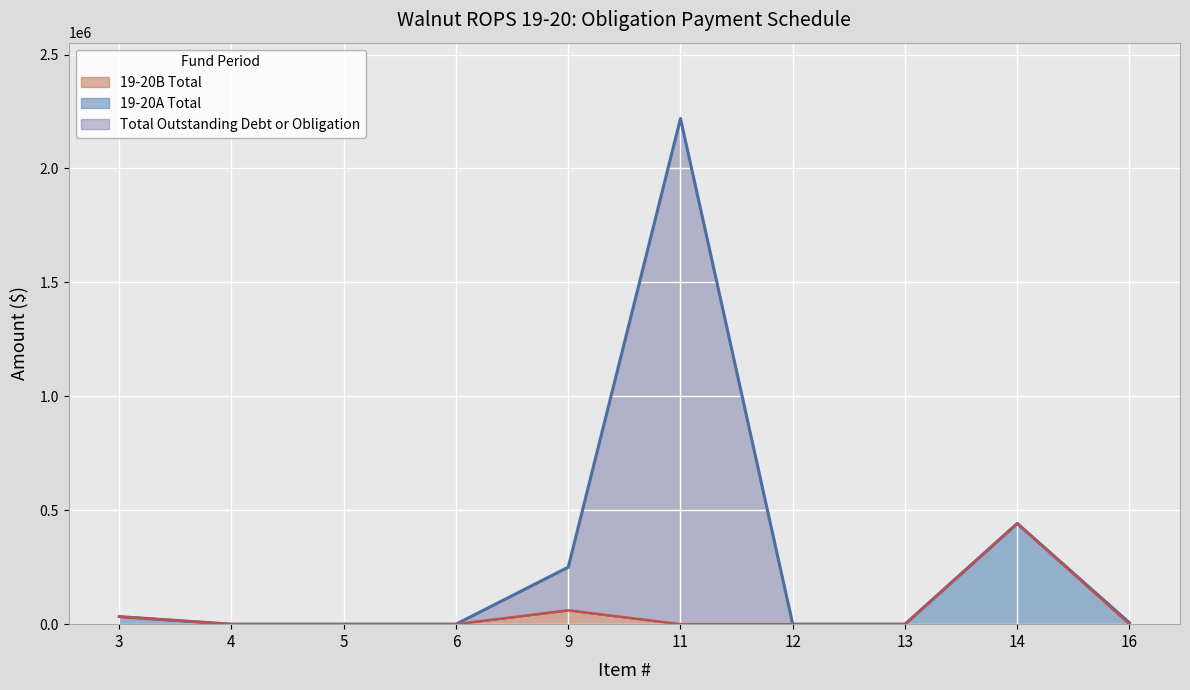

Is the value of 19-20A Total at 4 greater than the value of Total Outstanding Debt or Obligation at 4?

No